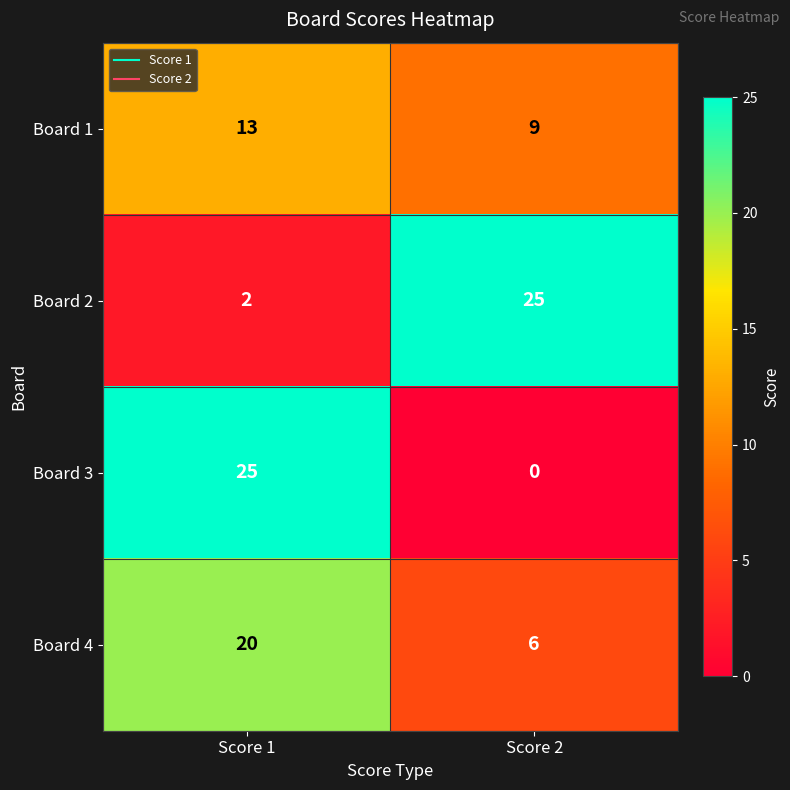

Reading left to right, extract all data points from this chart.

Board 1: 13	9
Board 2: 2	25
Board 3: 25	0
Board 4: 20	6